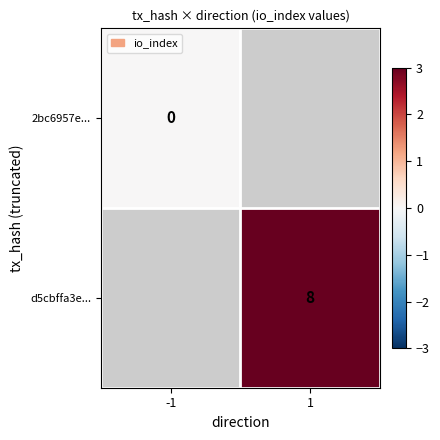

The d5cbffa3e... series shows 8 at 1. True or false?

True